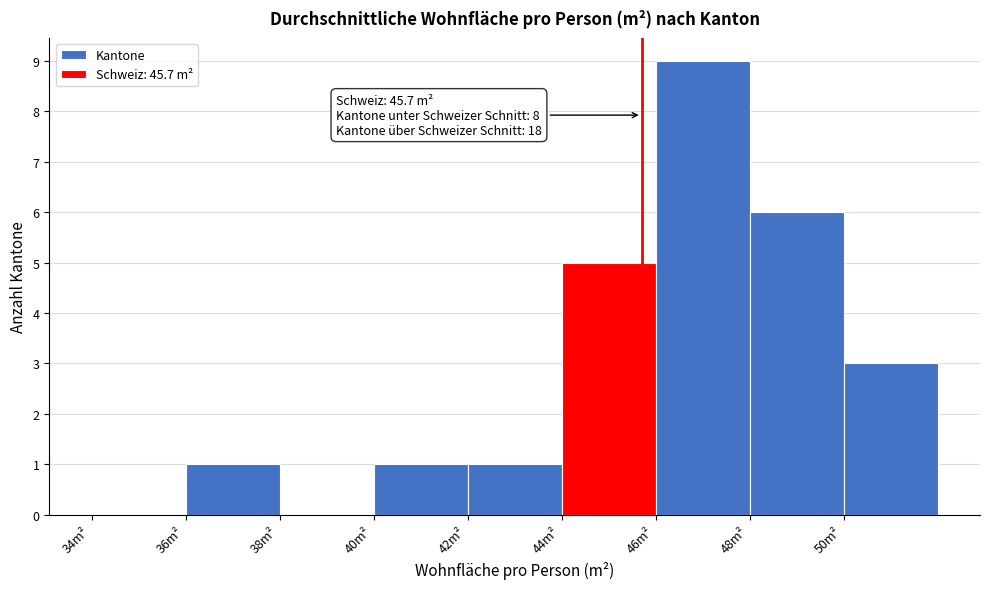

Over which range of the x-axis is the bar tallest?

46 to 48